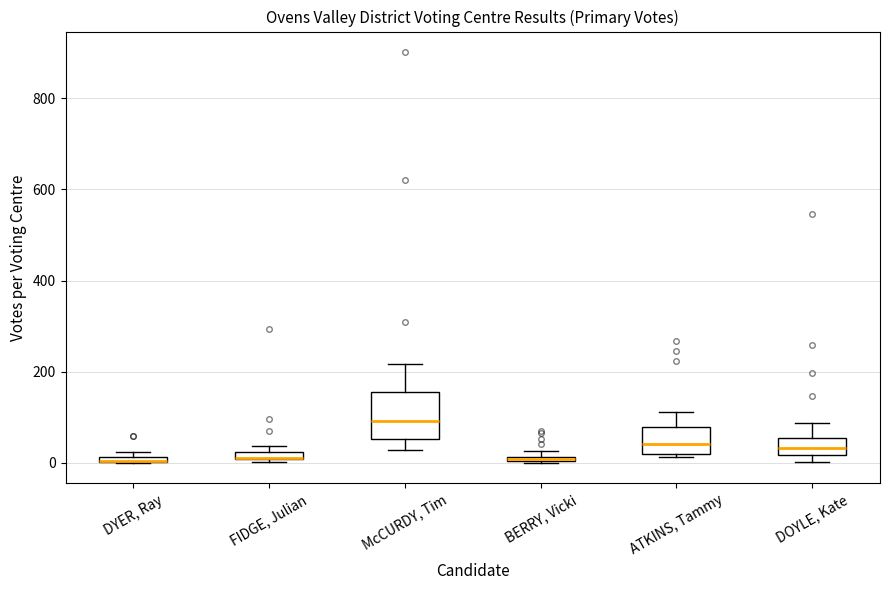

Where is the upper edge of the box for BERRY, Vicki on the y-axis? The values are not printed on the chart, so give them approximately, as read against the axis.

20